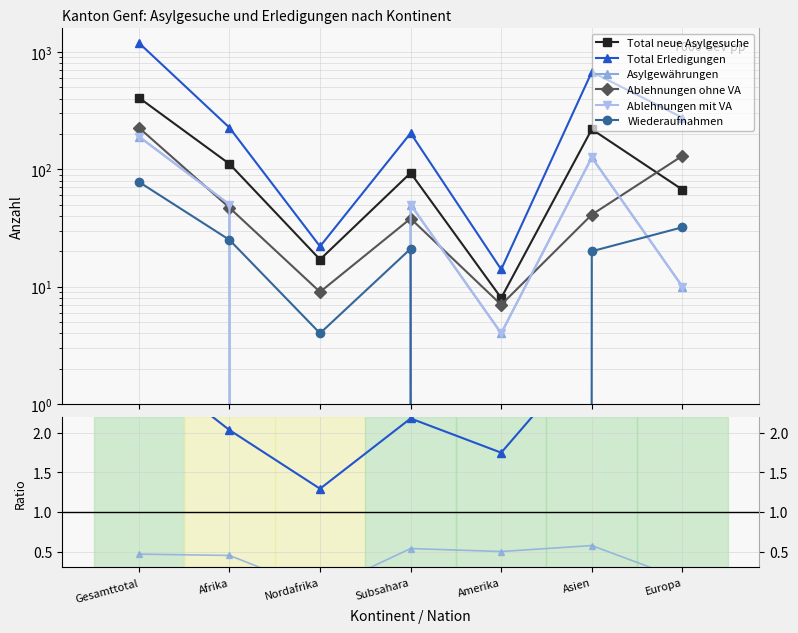

What is the difference between the Wiederaufnahmen values at Asien and Amerika?

20